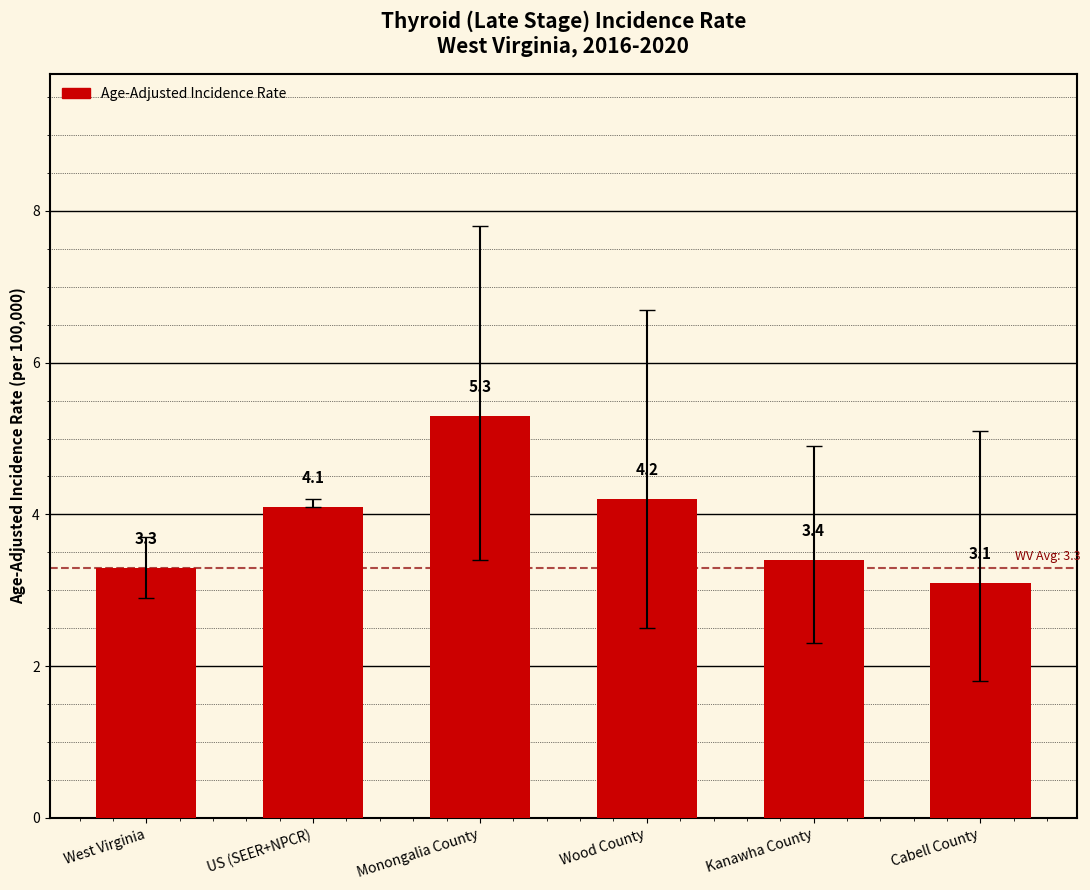

Where does the data first go above 4?

US (SEER+NPCR)